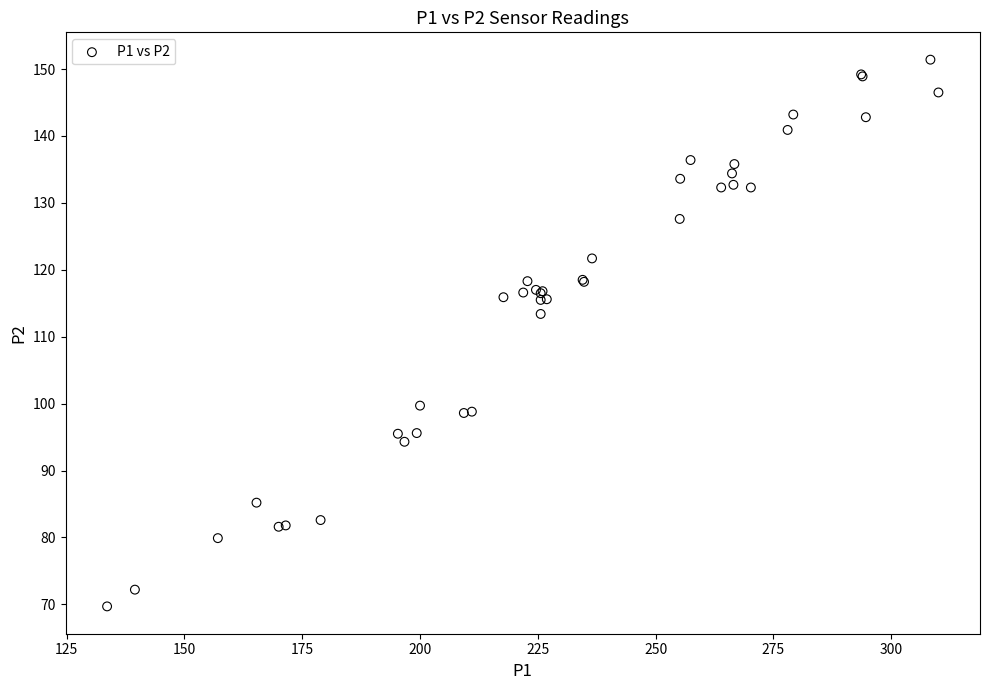

What Y value in the scatter plot is closest to 110?

113.4